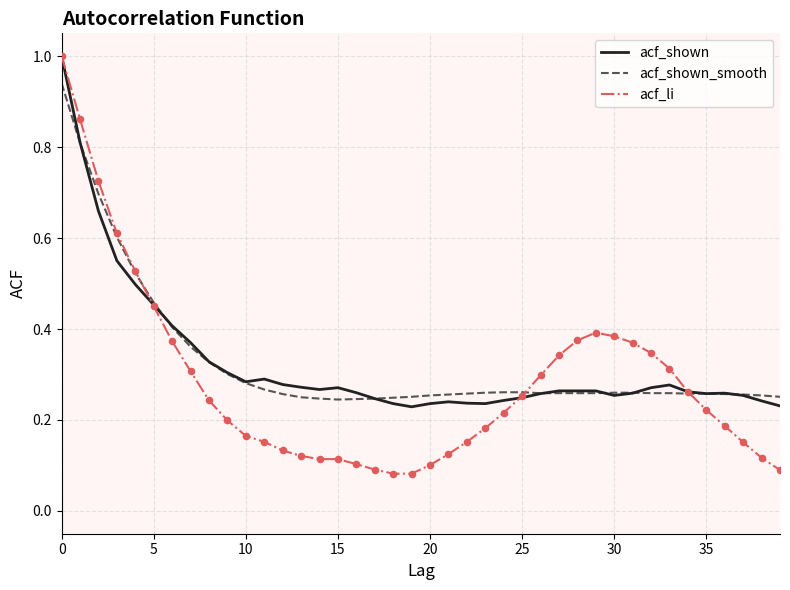

Which series has the widest spread of values?

acf_li